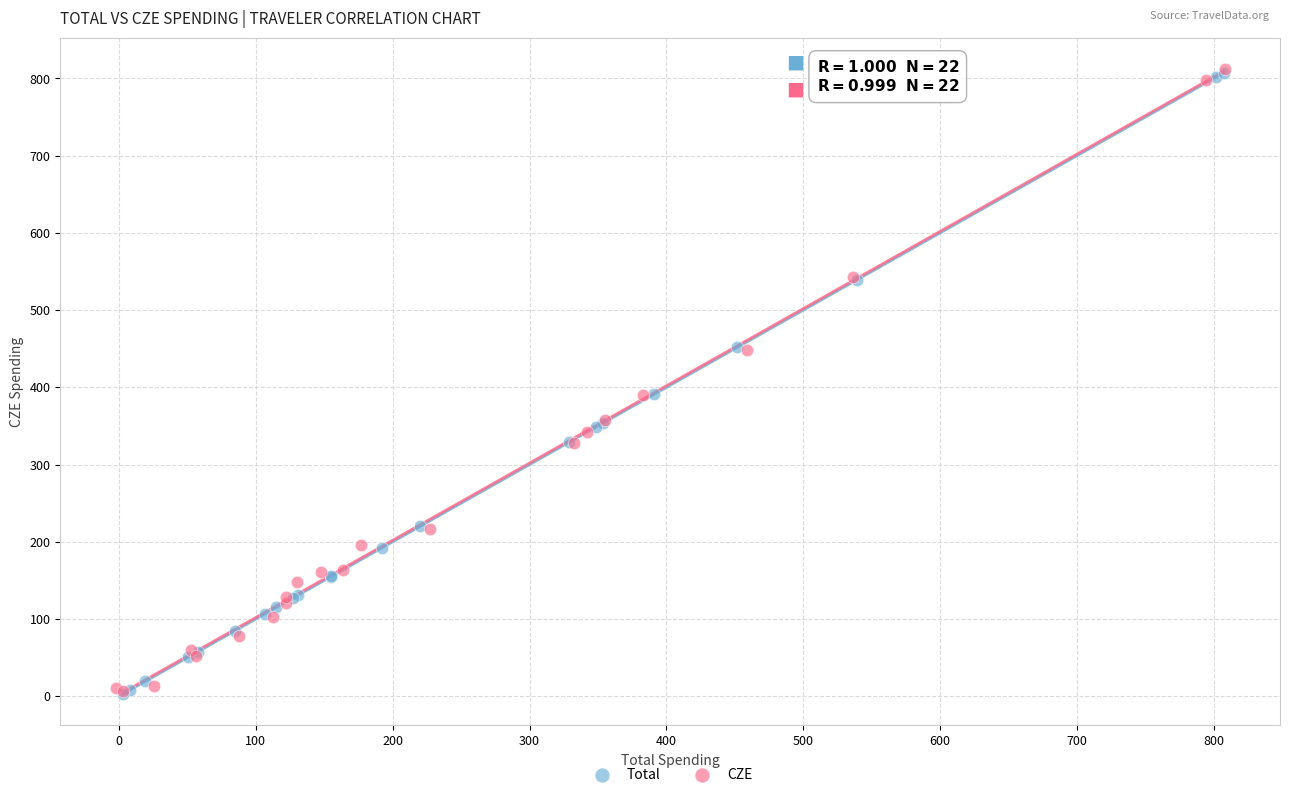

What are all the series names shown in the legend?

Total, CZE